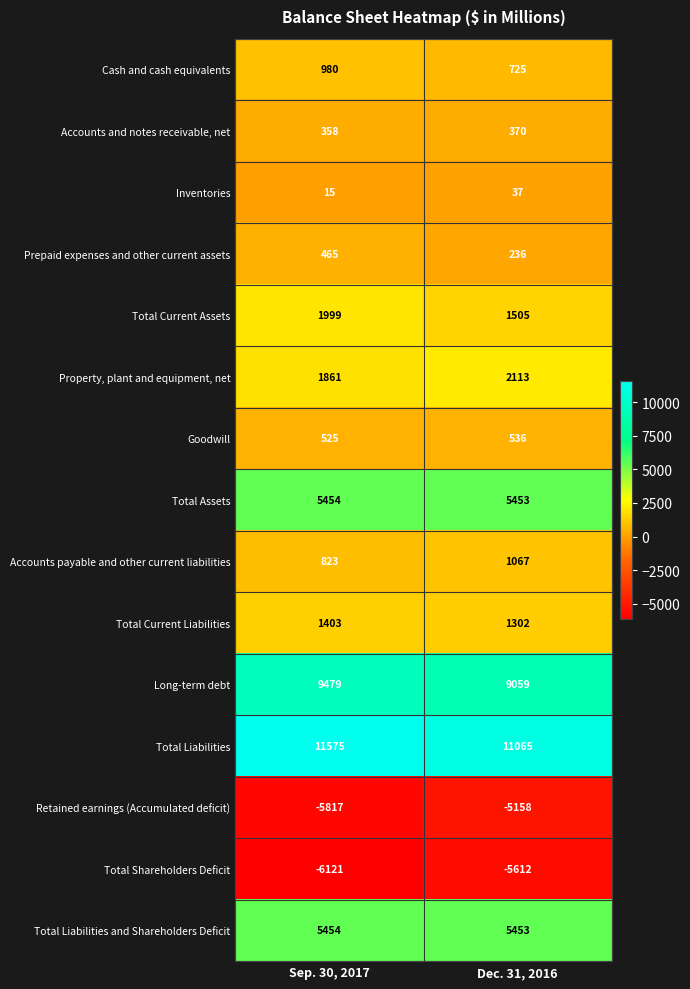

Which category has the highest value in the Total Liabilities and Shareholders Deficit series?

Sep. 30, 2017